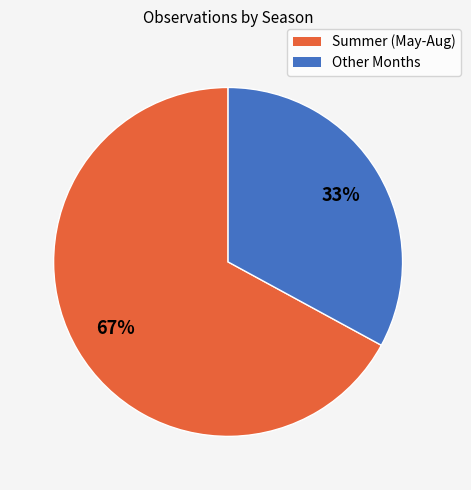

Count the number of slices in the pie.

2